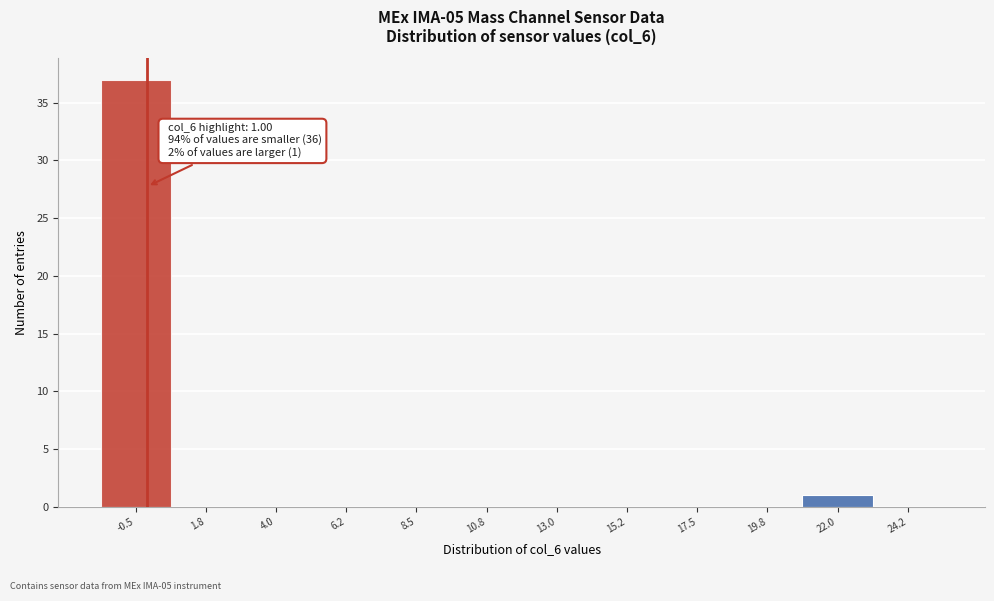

Reading left to right, extract all data points from this chart.

-0.5=37	1.8=0	4.0=0	6.2=0	8.5=0	10.8=0	13.0=0	15.2=0	17.5=0	19.8=0	22.0=1	24.2=0